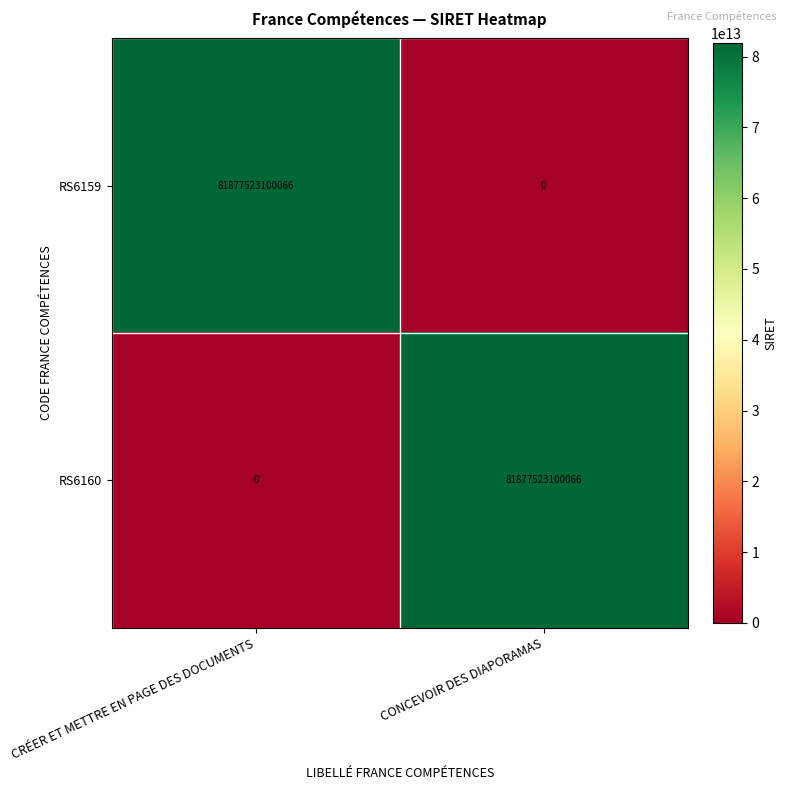

Is the value of RS6160 at CRÉER ET METTRE EN PAGE DES DOCUMENTS greater than the value of RS6159 at CRÉER ET METTRE EN PAGE DES DOCUMENTS?

No